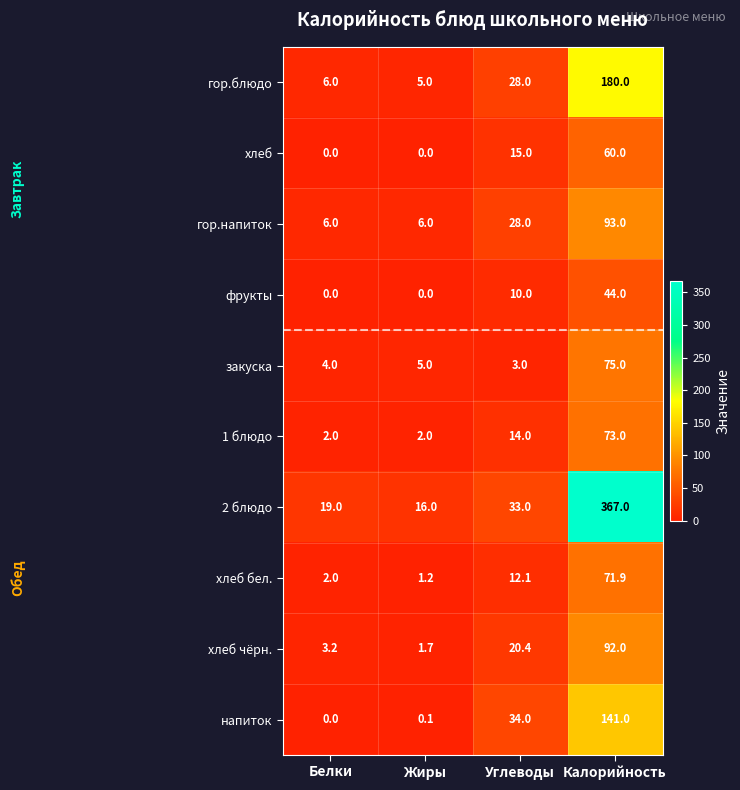

List the series in order of their peak value, highest first.

2 блюдо, гор.блюдо, напиток, гор.напиток, хлеб чёрн., закуска, 1 блюдо, хлеб бел., хлеб, фрукты